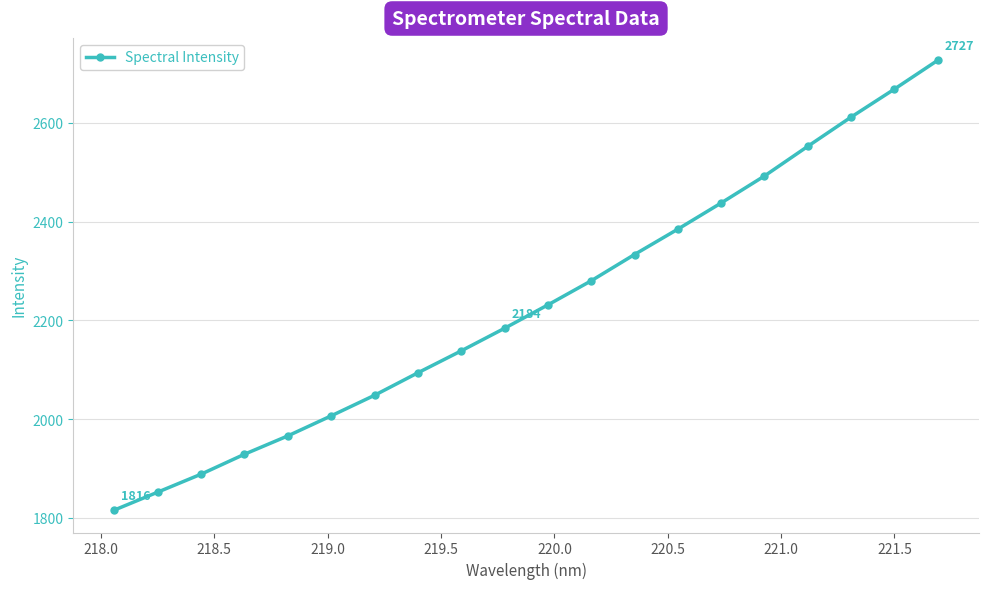

What is the maximum value shown in the chart?

2726.8